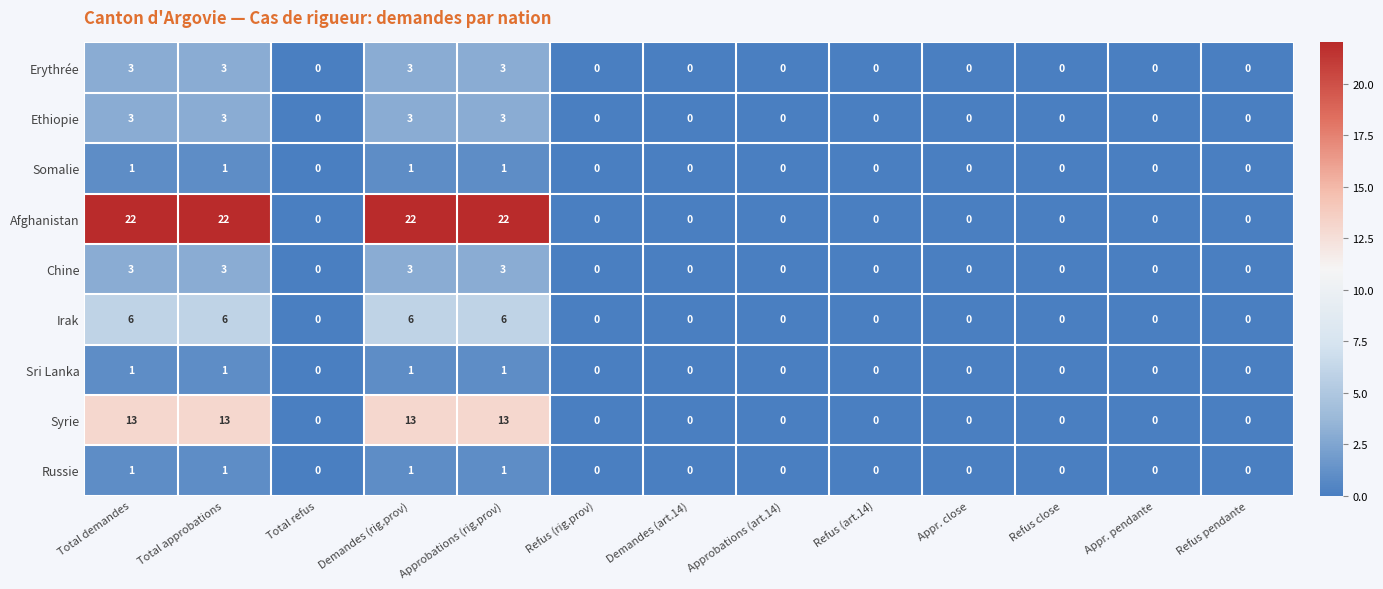

What is the difference between the second highest and minimum values in the Syrie series?

13